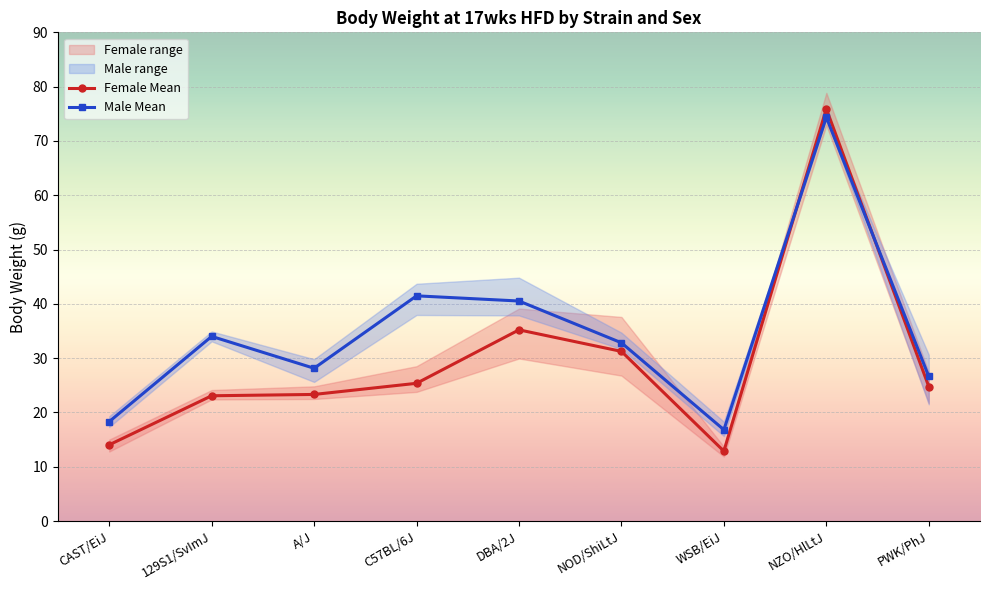

What is the difference between the maximum and minimum values in the Female Mean series?

63.0